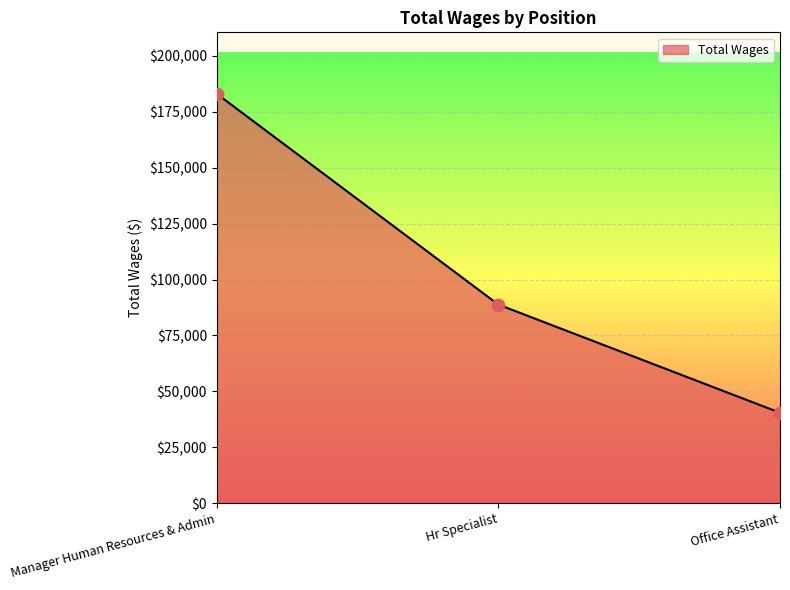

Between Hr Specialist and Office Assistant, which is larger?

Hr Specialist